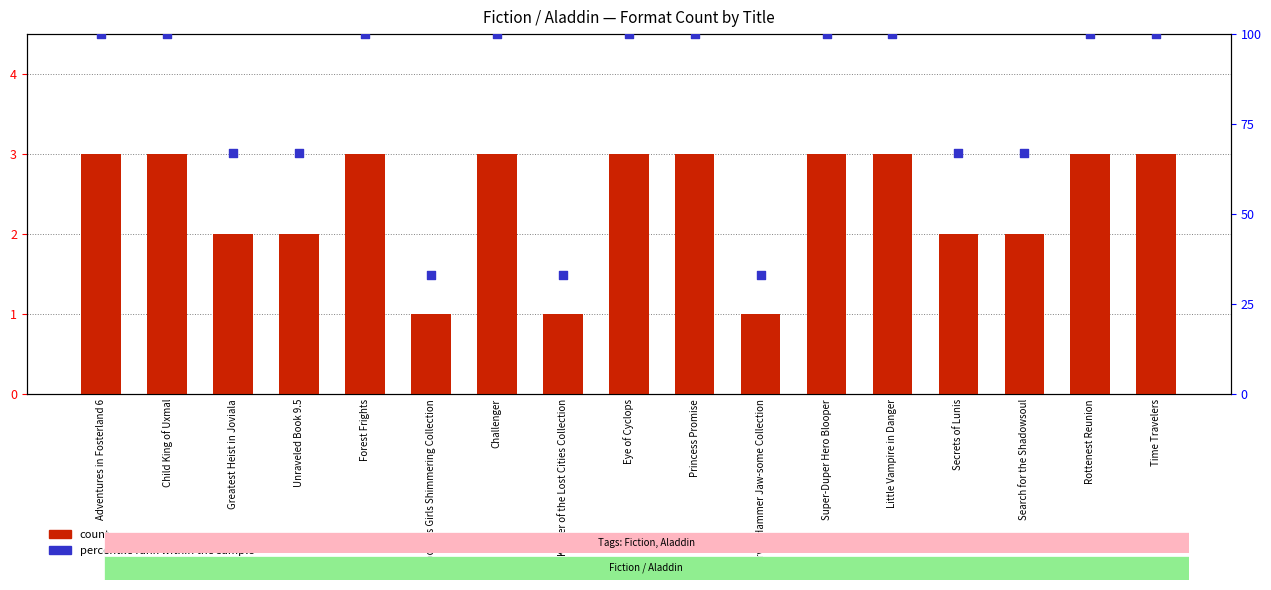

Which series contains the highest Y value?

percentile rank within the sample